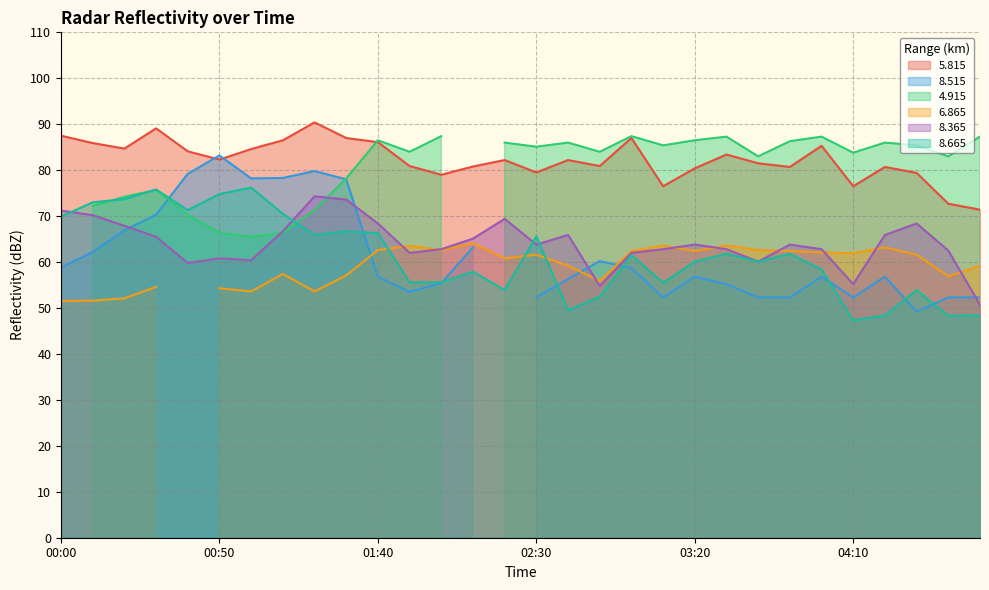

Between 01:10 and 01:00, which is larger?

01:10